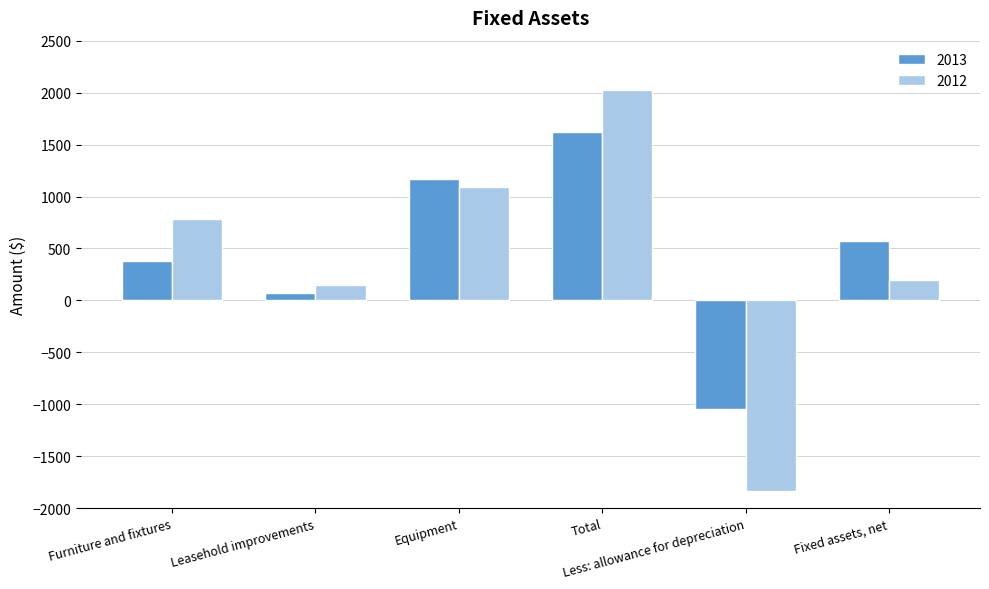

Reading right to left, what are all the values shown in this chart?

2013: Fixed assets, net=571	Less: allowance for depreciation=-1047	Total=1618	Equipment=1172	Leasehold improvements=68	Furniture and fixtures=378
2012: Fixed assets, net=195	Less: allowance for depreciation=-1833	Total=2028	Equipment=1093	Leasehold improvements=152	Furniture and fixtures=783